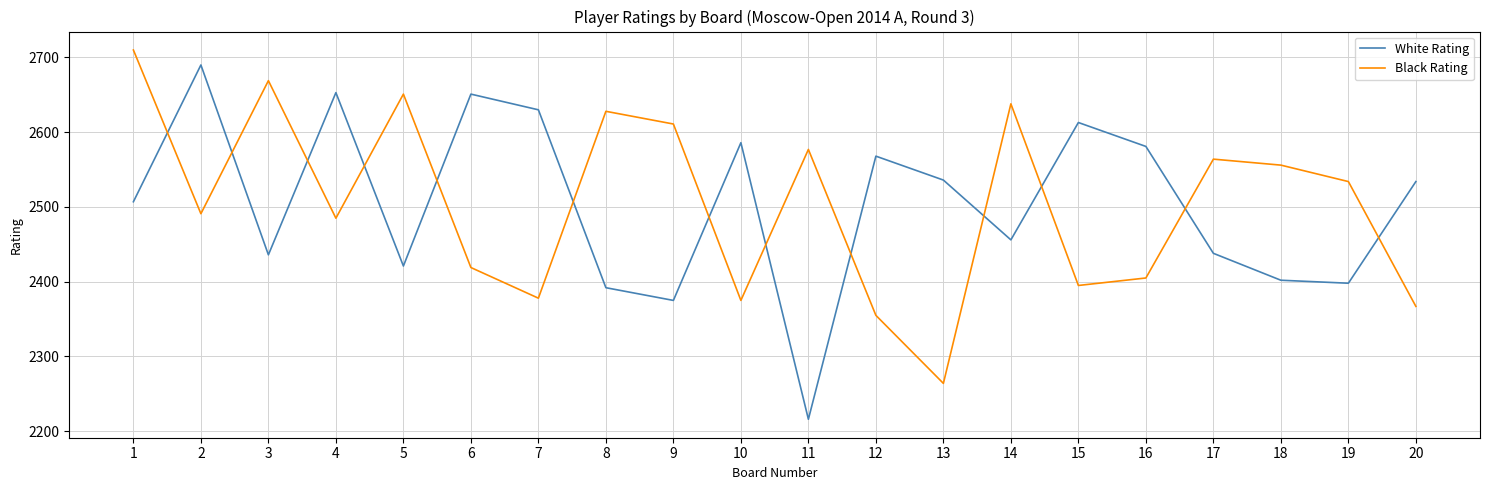

Where does the Black Rating series first go above 2534?

1